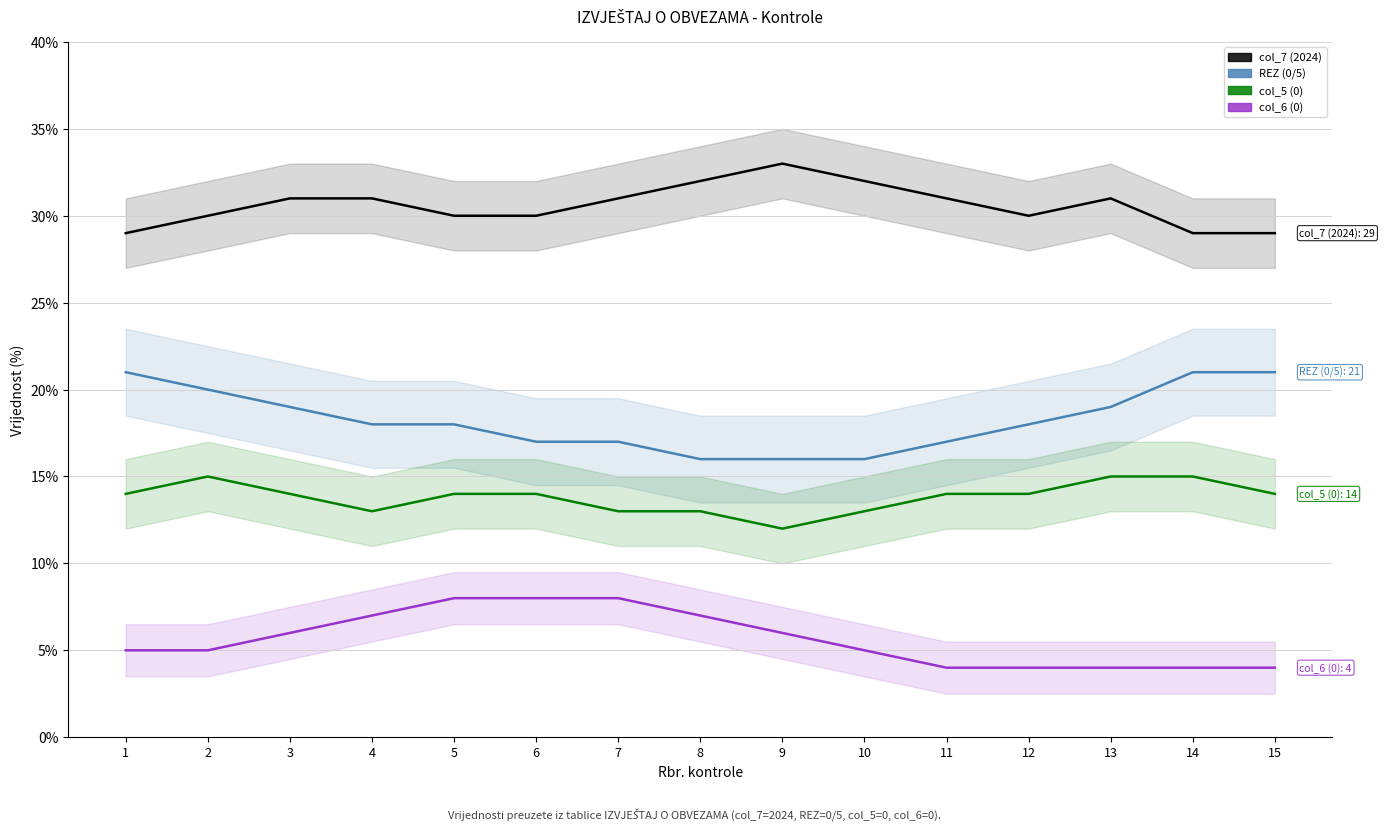

Reading left to right, list all the values displayed in this chart.

col_7 (2024): 29	30	31	31	30	30	31	32	33	32	31	30	31	29	29
REZ (0/5): 21	20	19	18	18	17	17	16	16	16	17	18	19	21	21
col_5 (0): 14	15	14	13	14	14	13	13	12	13	14	14	15	15	14
col_6 (0): 5	5	6	7	8	8	8	7	6	5	4	4	4	4	4